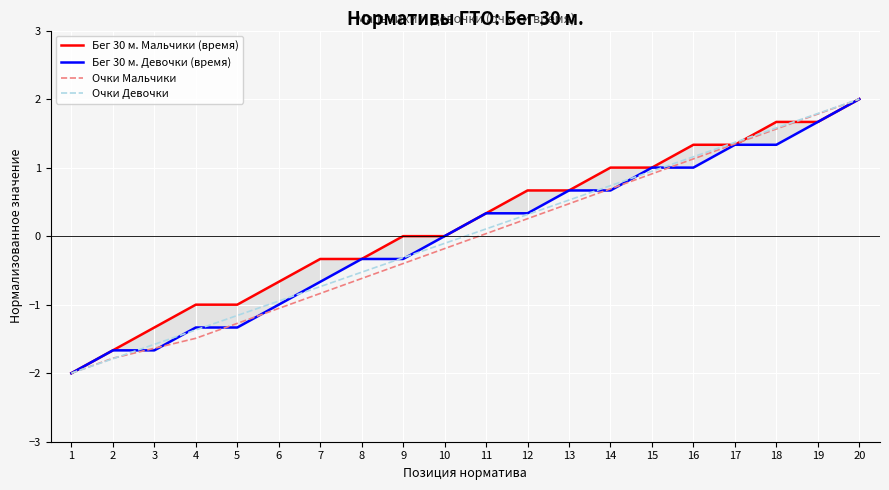

The Очки Мальчики series shows 1.6 at 18. True or false?

True